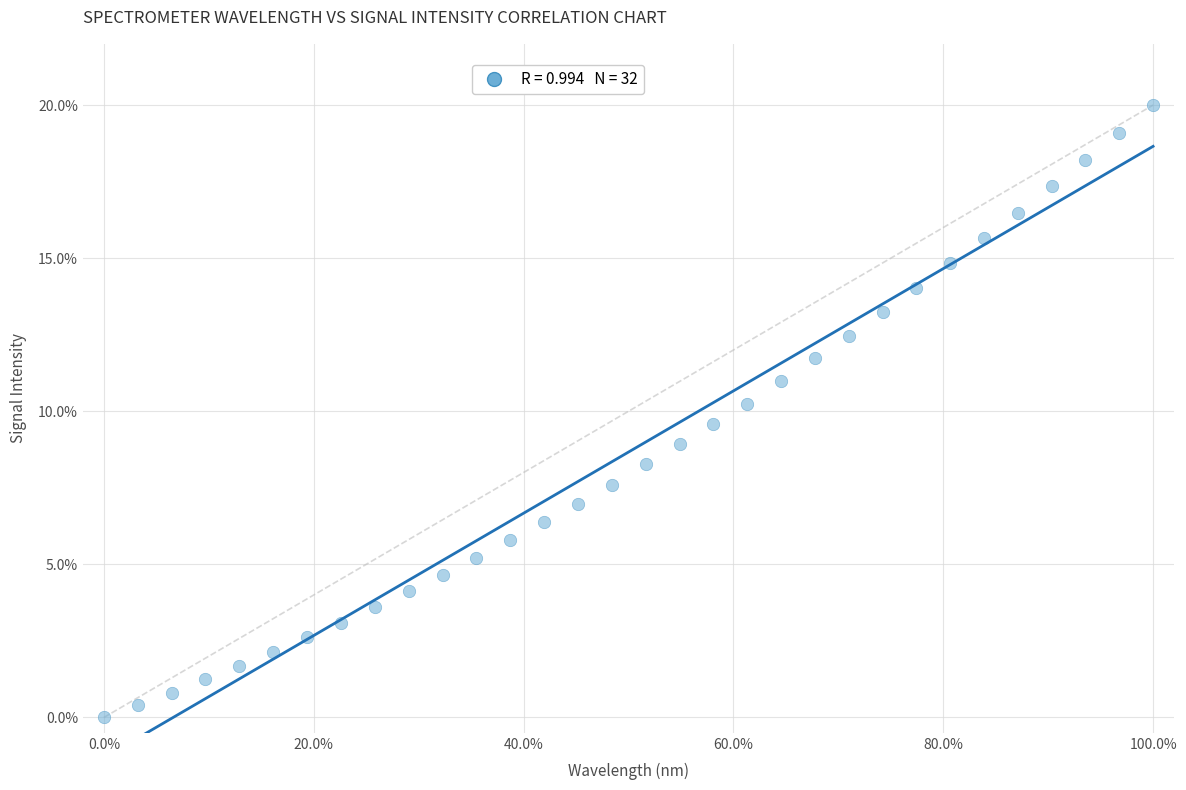

What is the range of X values (max minus min)?

100.0